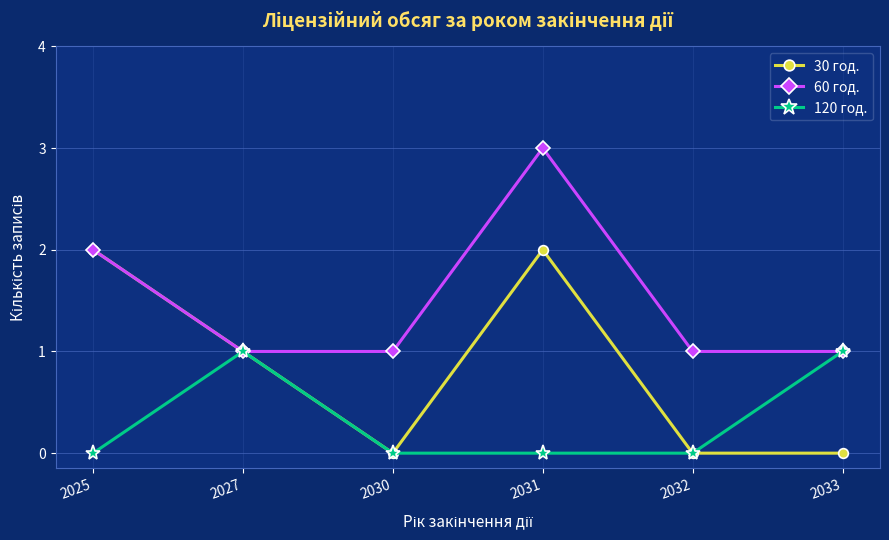

The 120 год. series shows 0 at 2030. True or false?

True